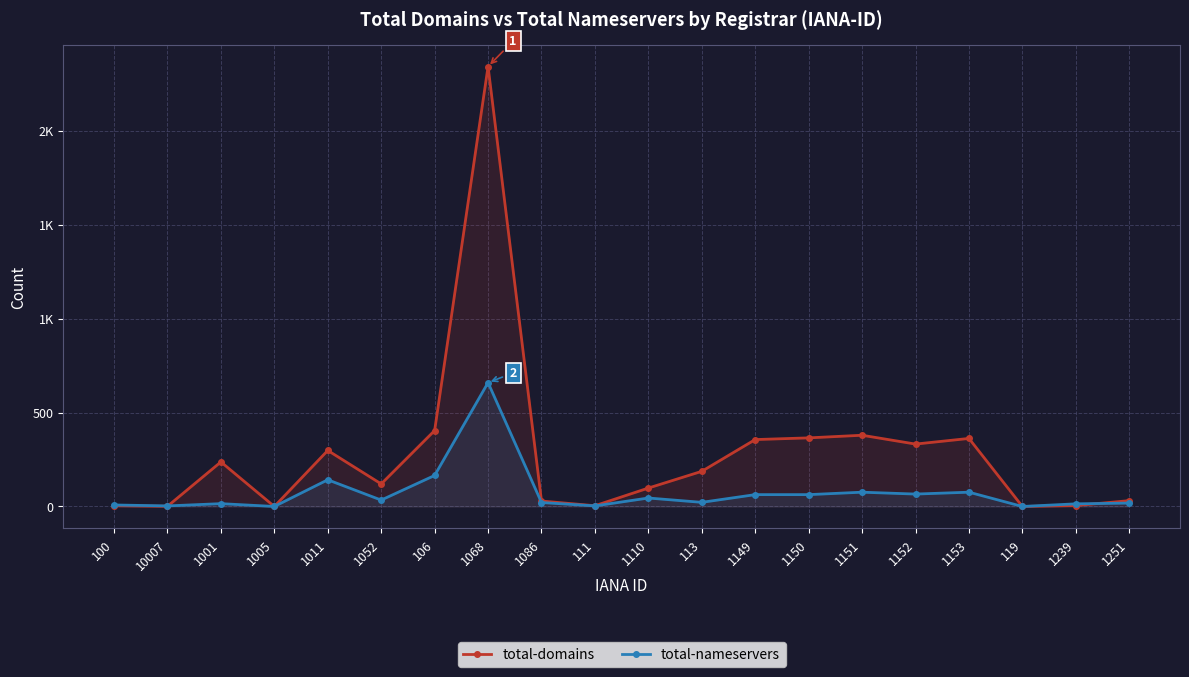

How many data points in total-domains are above 187?

9